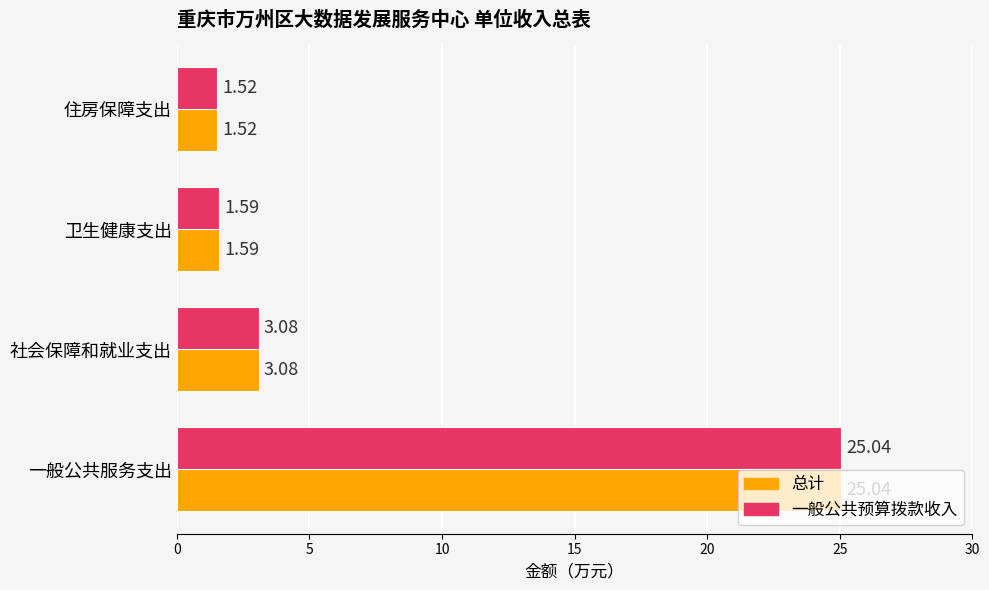

Rank the categories by 一般公共预算拨款收入 value from highest to lowest.

一般公共服务支出, 社会保障和就业支出, 卫生健康支出, 住房保障支出